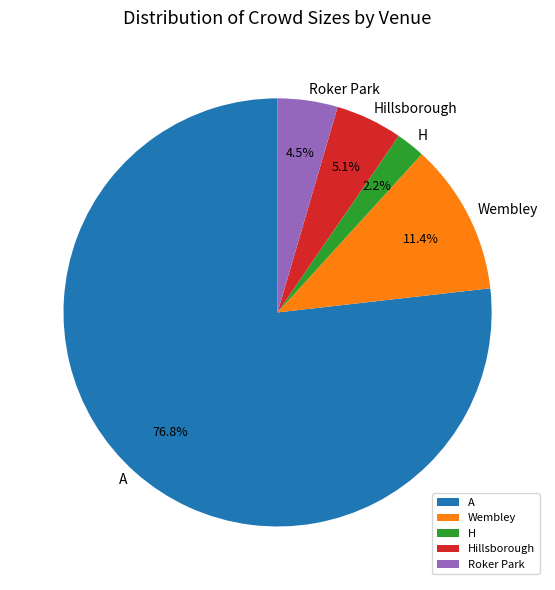

Which has a higher value, Wembley or A?

A